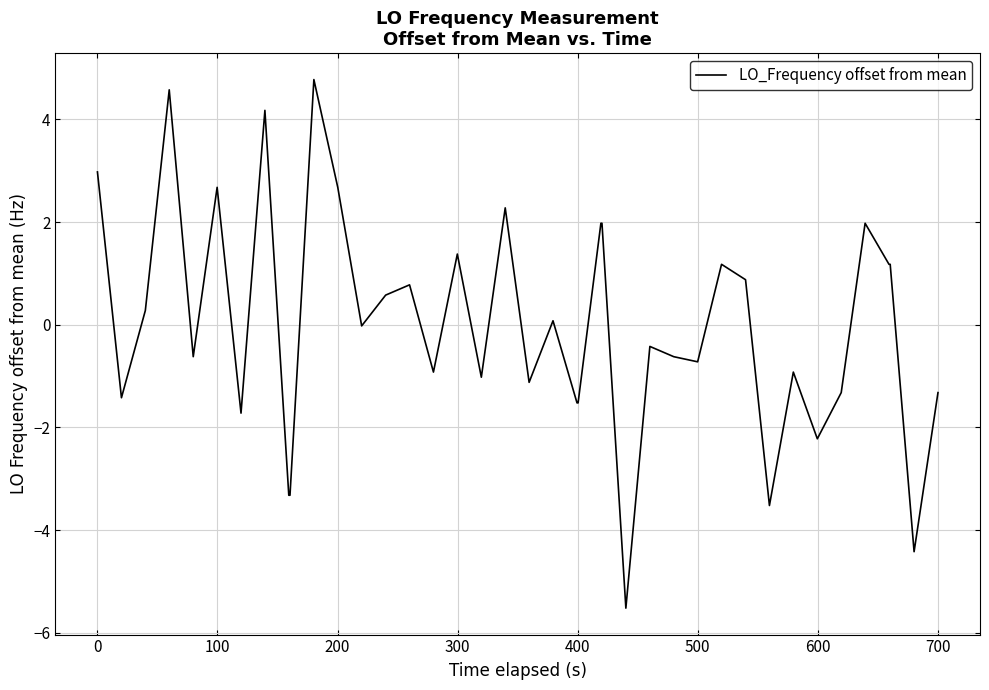

What is the minimum value shown in the chart?

-5.5